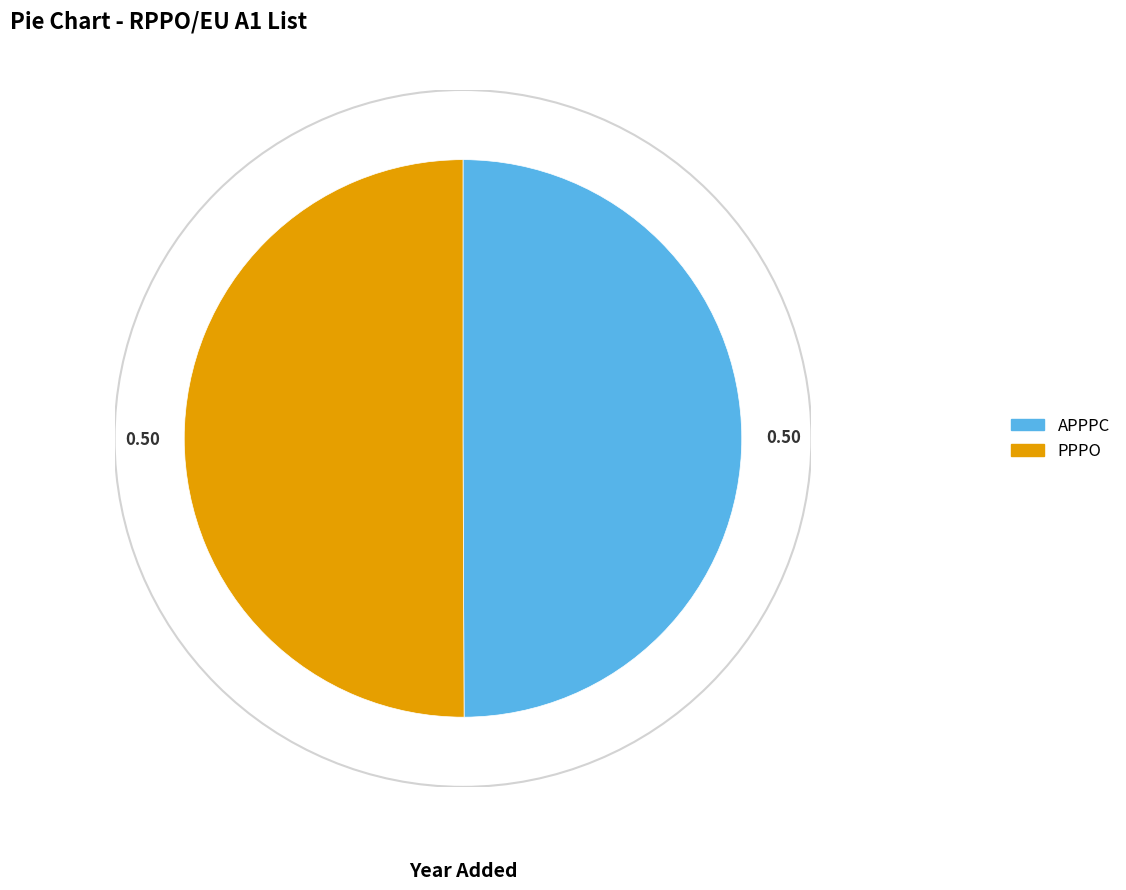

The PPPO slice represents 36% of the pie. True or false?

False